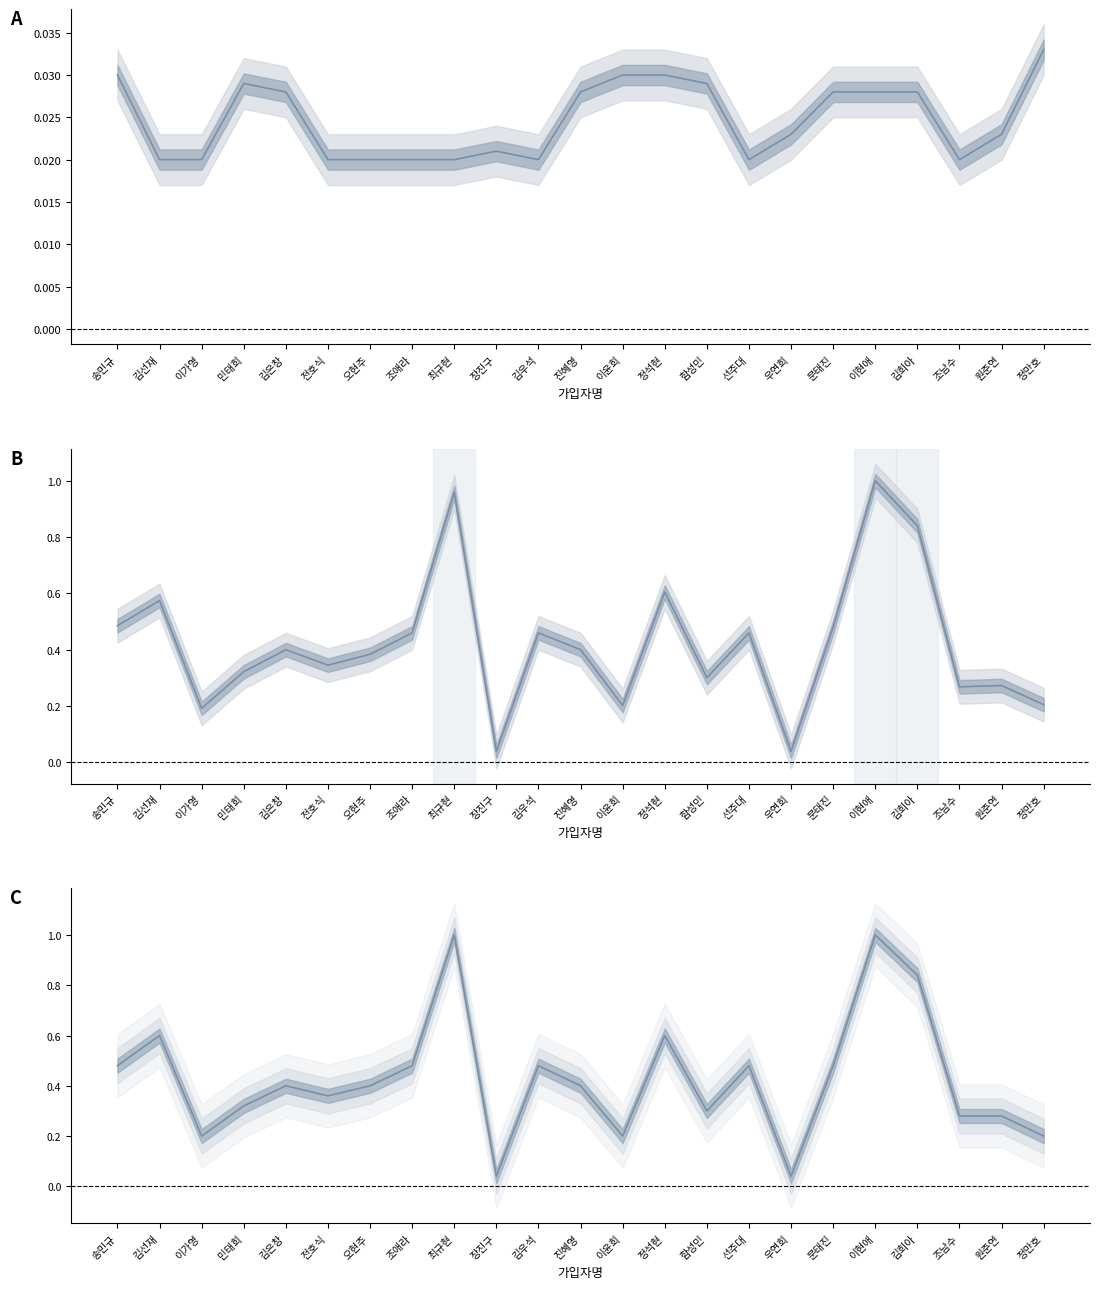

How many data points does each series have?

23